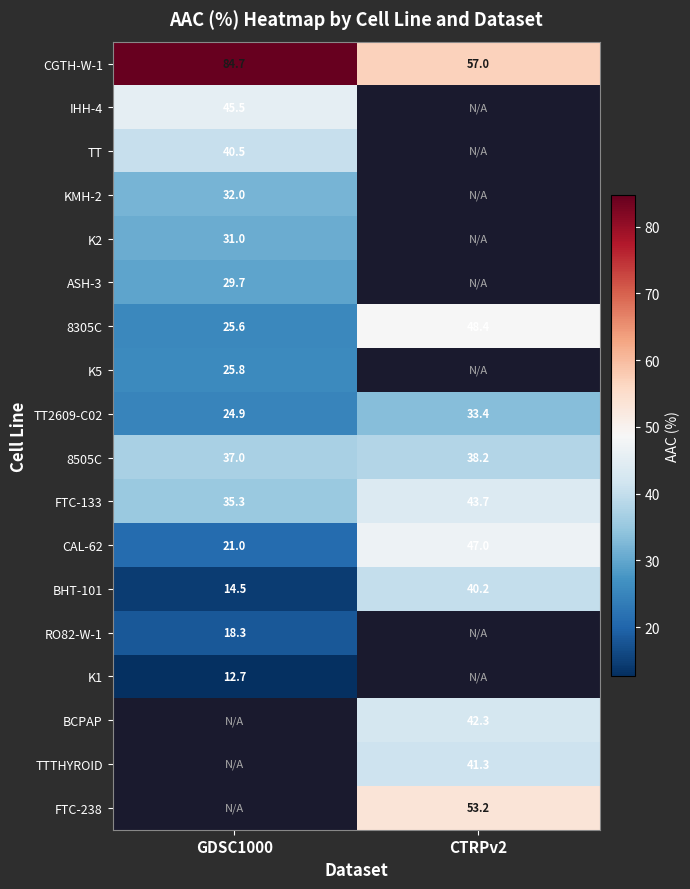

Count the number of data series in this chart.

18